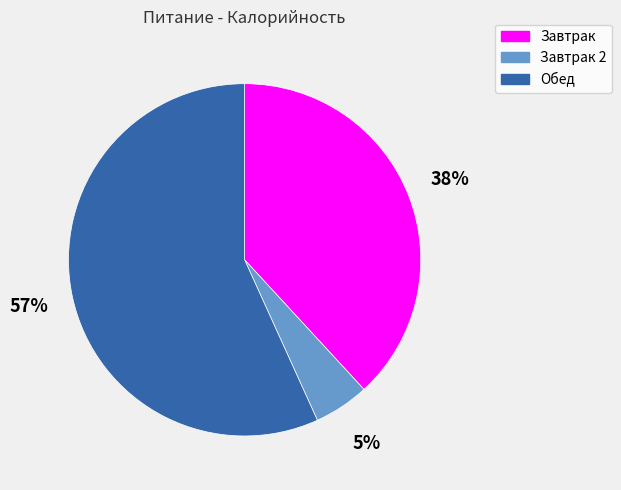

To the nearest percent, what is the difference between the largest and smallest slice percentages?

52%